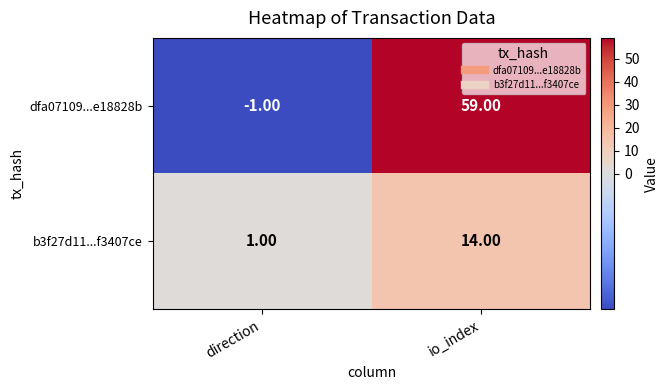

Which series has the largest range (max minus min)?

dfa07109...e18828b